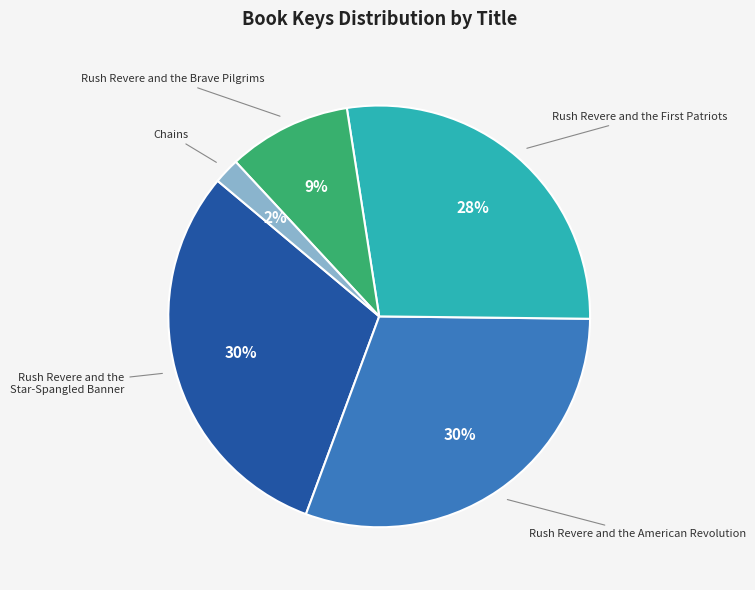

Is it true that Rush Revere and the American Revolution is 19% of the pie?

False